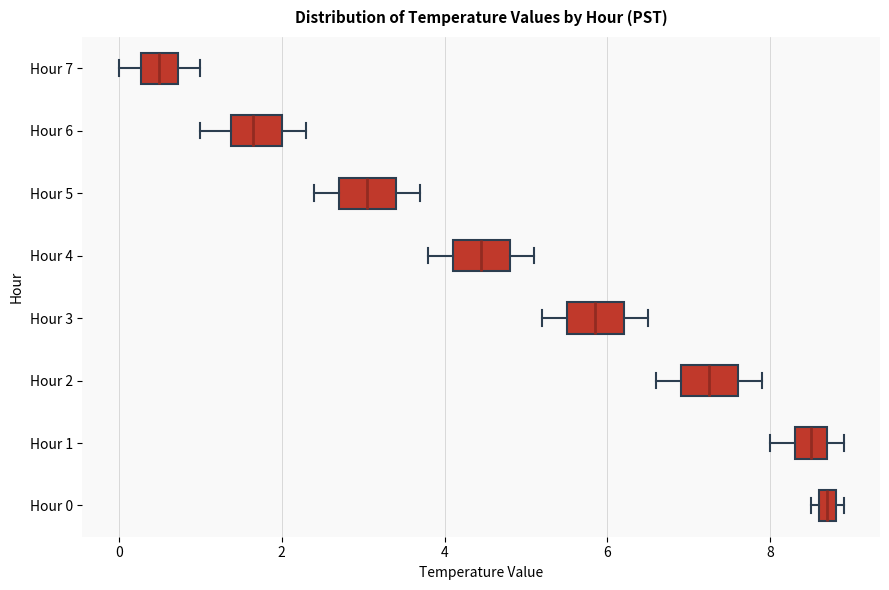

Where does the median line of the box for Hour 7 sit on the x-axis? The values are not printed on the chart, so give them approximately, as read against the axis.

0.6